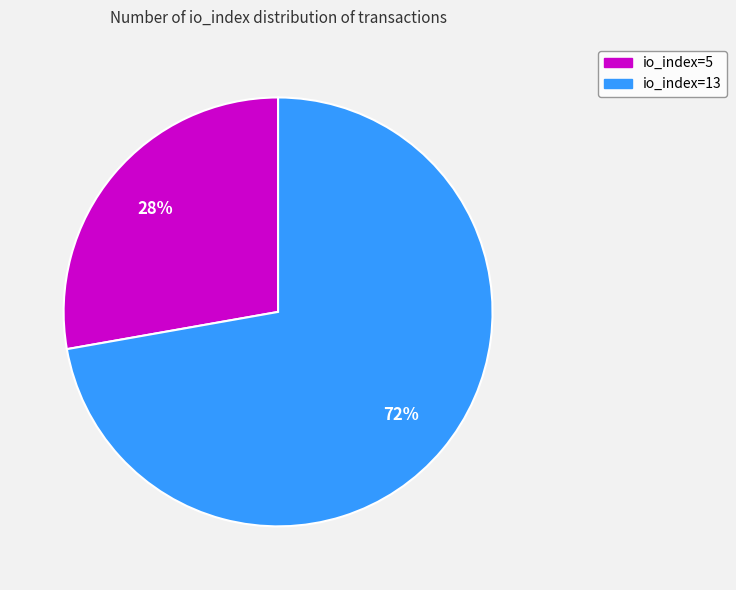

True or false: io_index=5 accounts for 28% of the total.

True